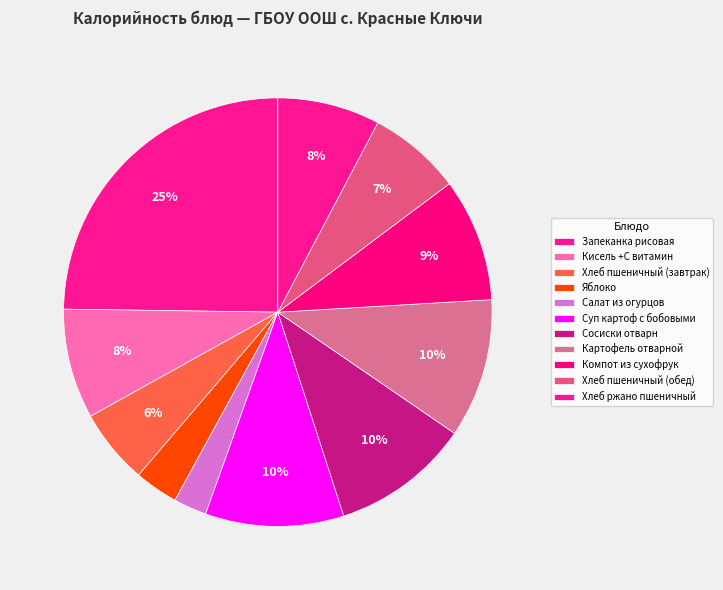

What is the smallest slice in the pie chart?

Салат из огурцов